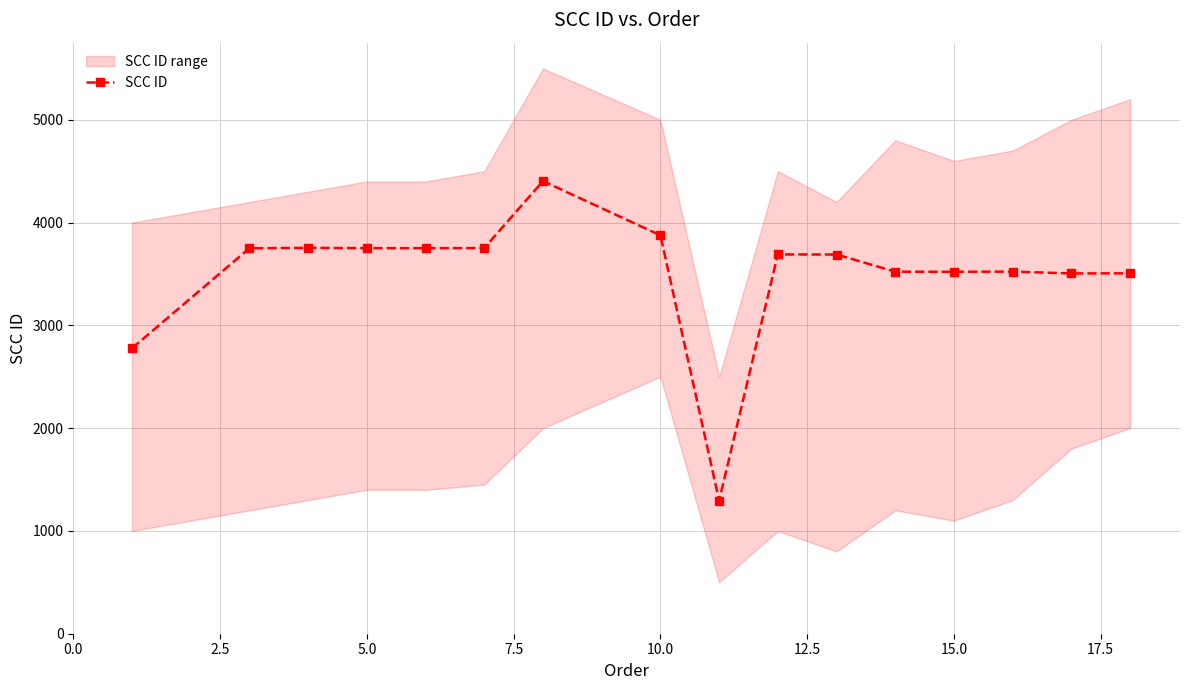

How many data points are less than 3690?

8